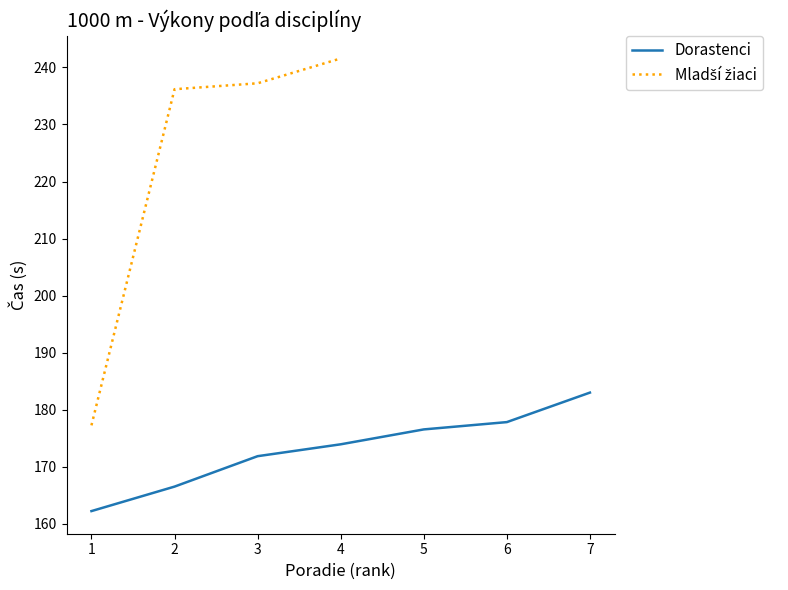

What value does the data have at 1?

162.3